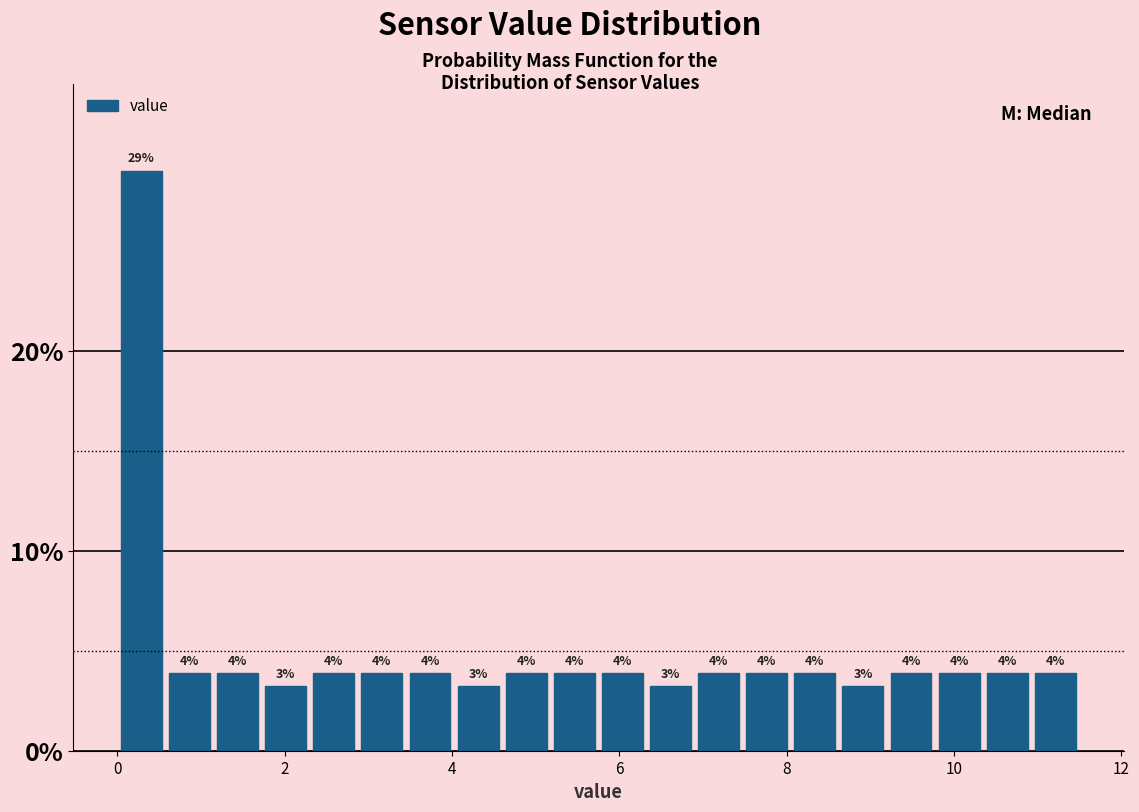

Around what value on the x-axis is the tallest bar? Give the approximate position of its centre, as read against the axis.

0.2